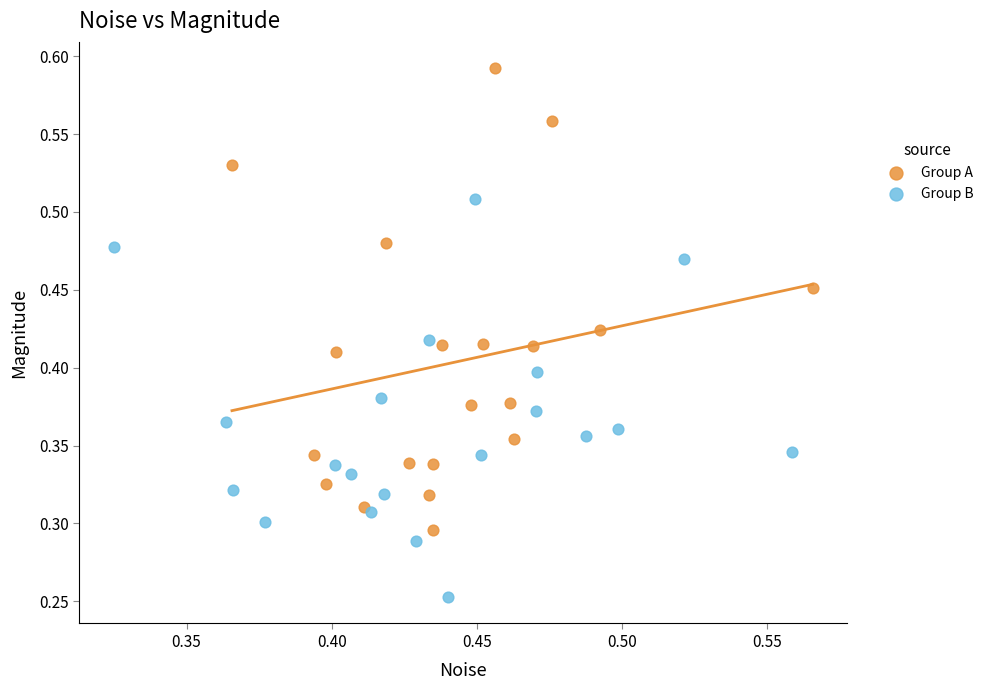

Which series has the widest spread of Y values?

Group A